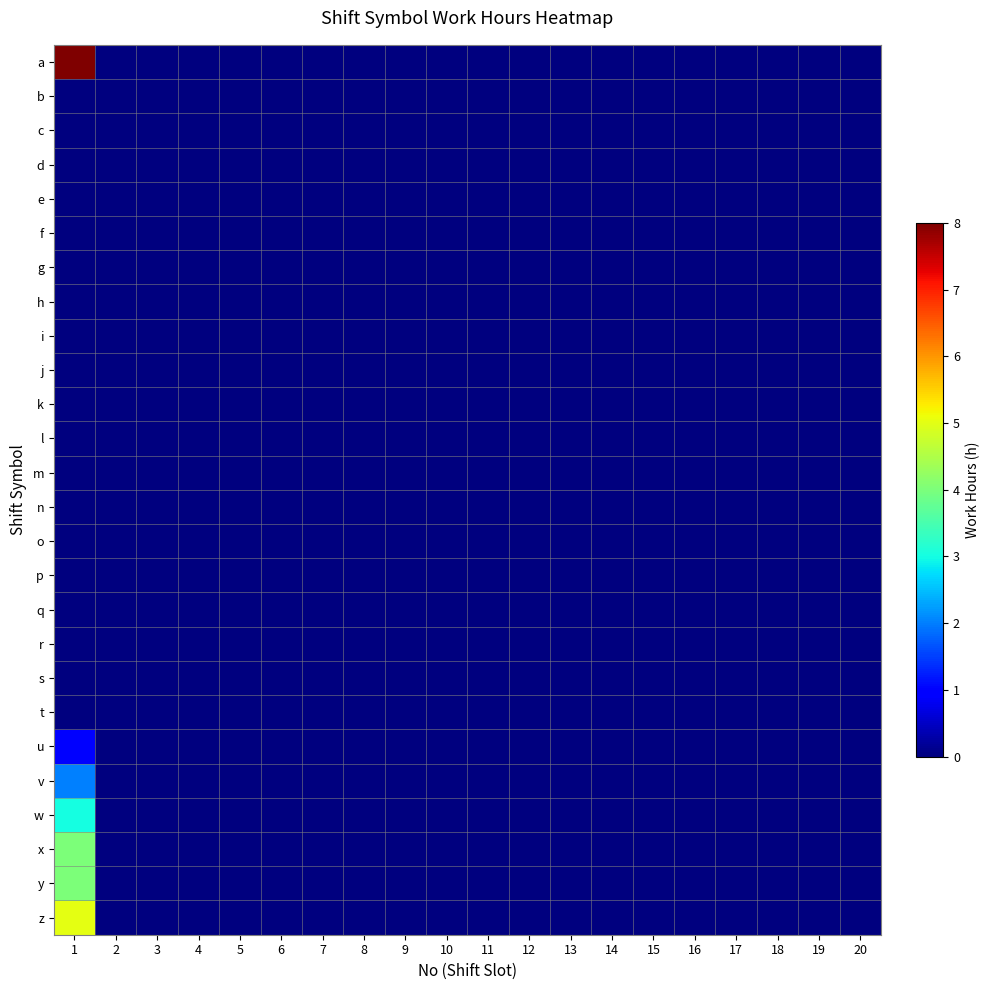

Which category has the lowest value across all series?

2